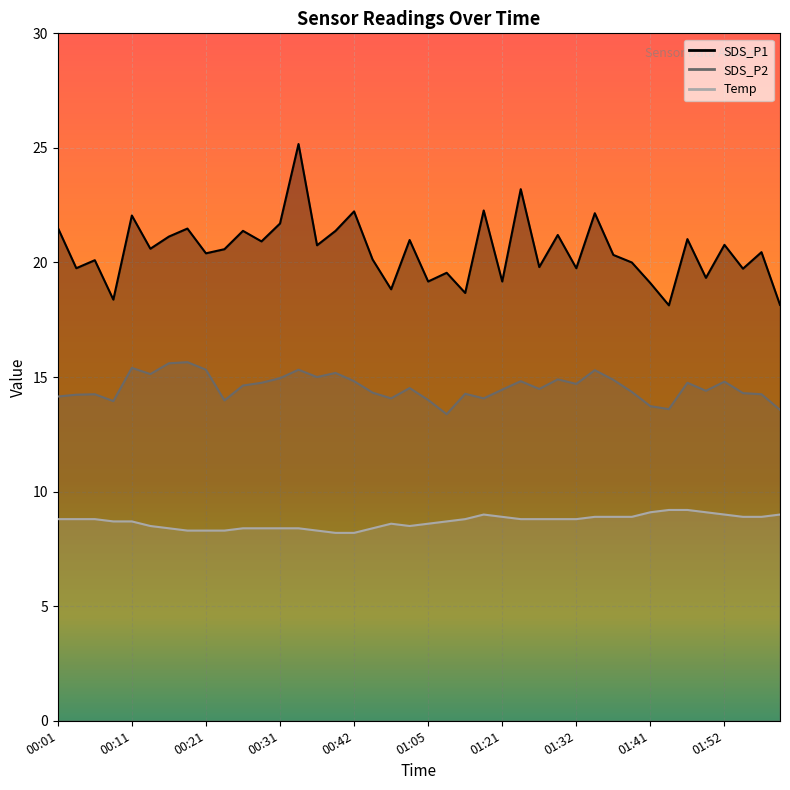

What is the greatest value displayed?

25.2